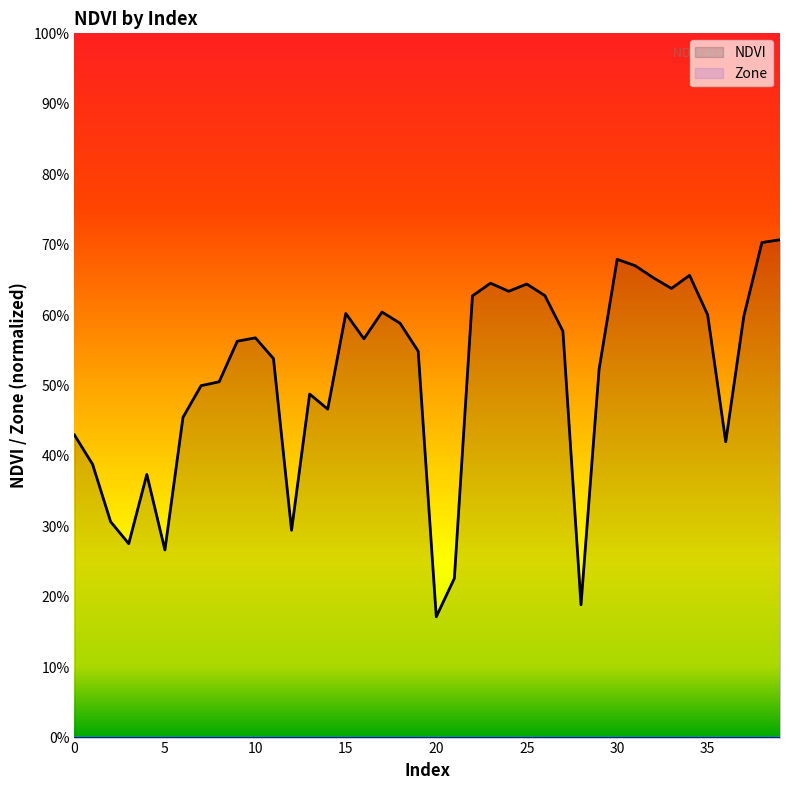

Reading right to left, list all the values displayed in this chart.

0.7	0.7	0.6	0.4	0.6	0.7	0.6	0.7	0.7	0.7	0.5	0.2	0.6	0.6	0.6	0.6	0.6	0.6	0.2	0.2	0.5	0.6	0.6	0.6	0.6	0.5	0.5	0.3	0.5	0.6	0.6	0.5	0.5	0.5	0.3	0.4	0.3	0.3	0.4	0.4